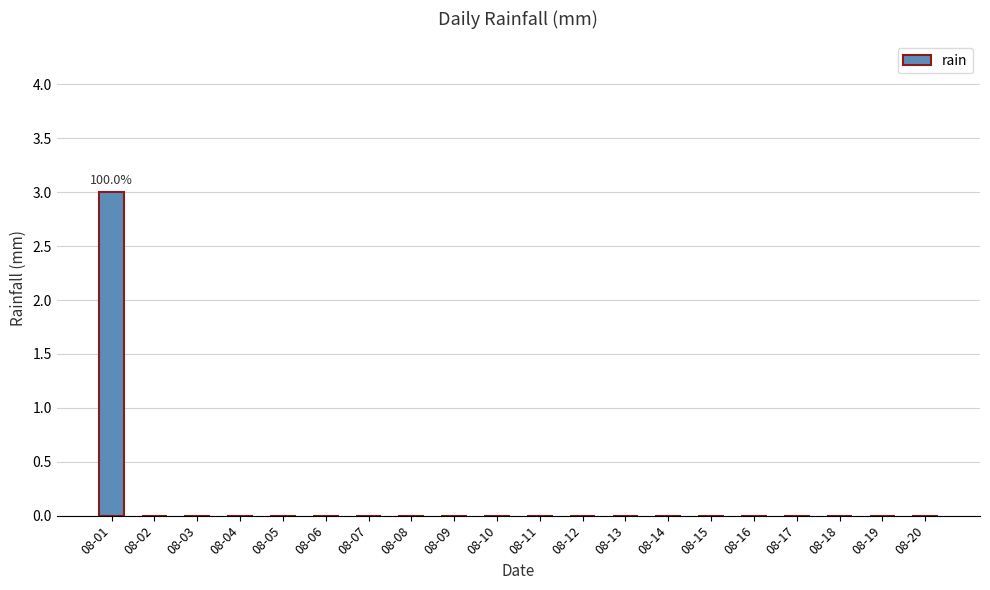

Reading left to right, transcribe all the data shown in this chart.

08-01=3	08-02=0	08-03=0	08-04=0	08-05=0	08-06=0	08-07=0	08-08=0	08-09=0	08-10=0	08-11=0	08-12=0	08-13=0	08-14=0	08-15=0	08-16=0	08-17=0	08-18=0	08-19=0	08-20=0